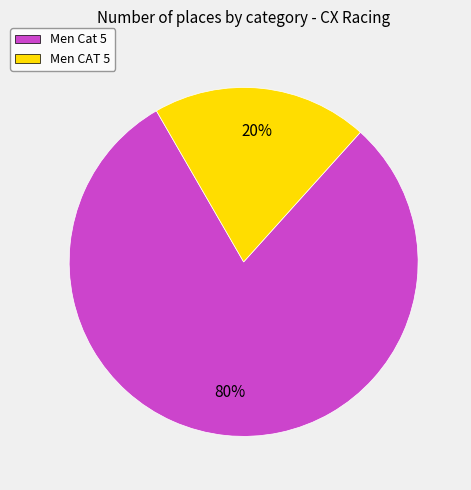

What percentage is the Men Cat 5 slice, to the nearest percent?

80%